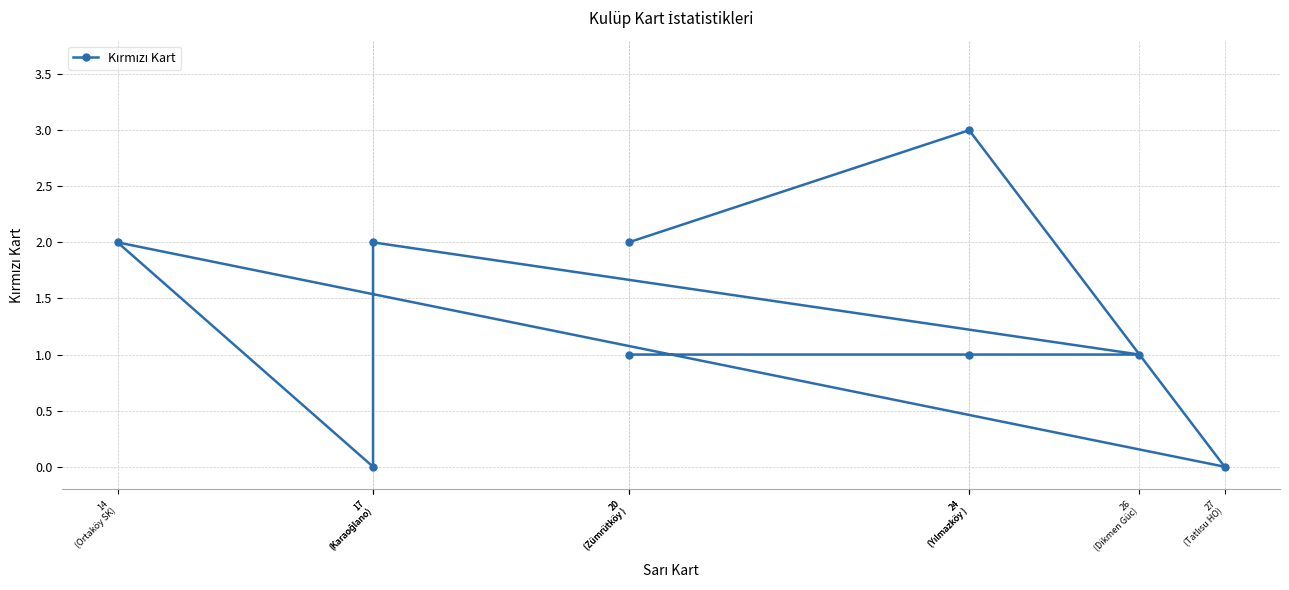

What is the difference between the maximum and minimum values?

3